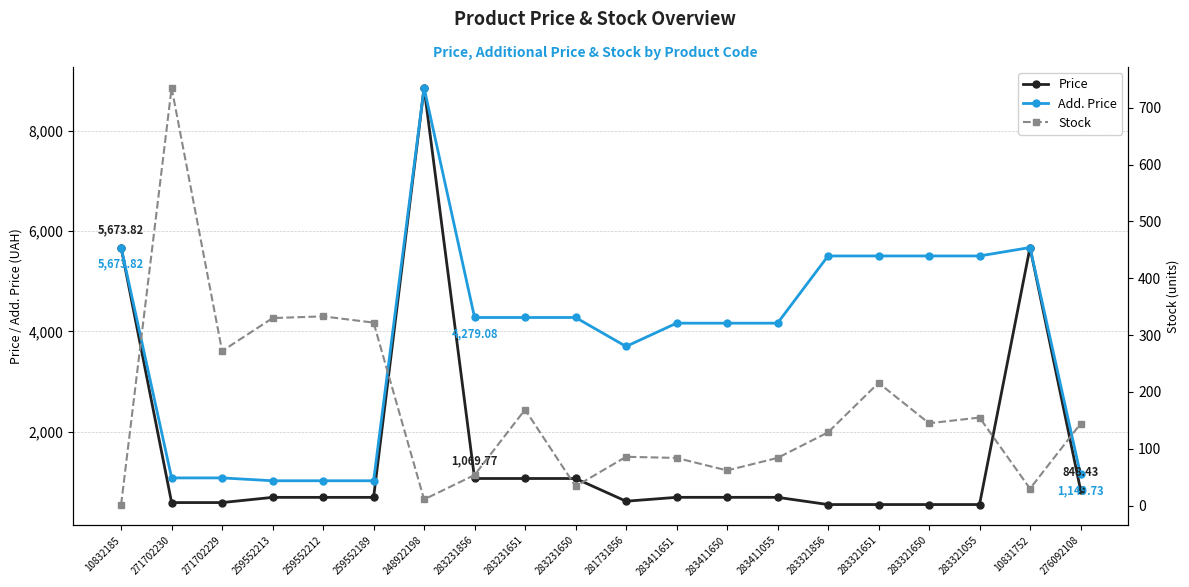

Which series changed the most between 248922198 and 283321650?

Price